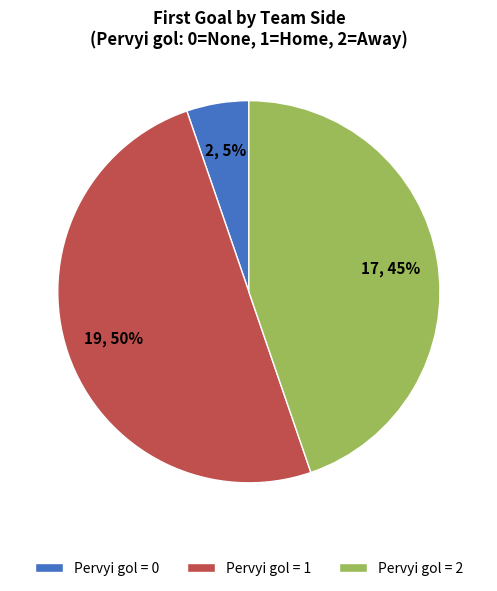

What percentage is the Pervyi gol = 1 slice, to the nearest percent?

50%